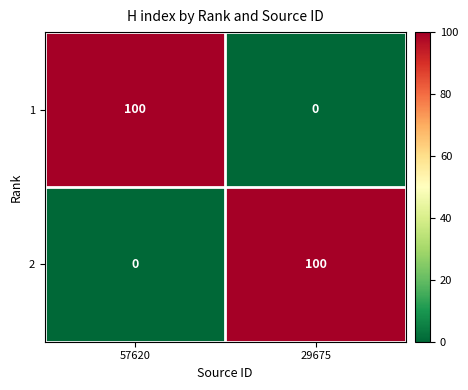

List the labels in order of 2 value, largest first.

29675, 57620